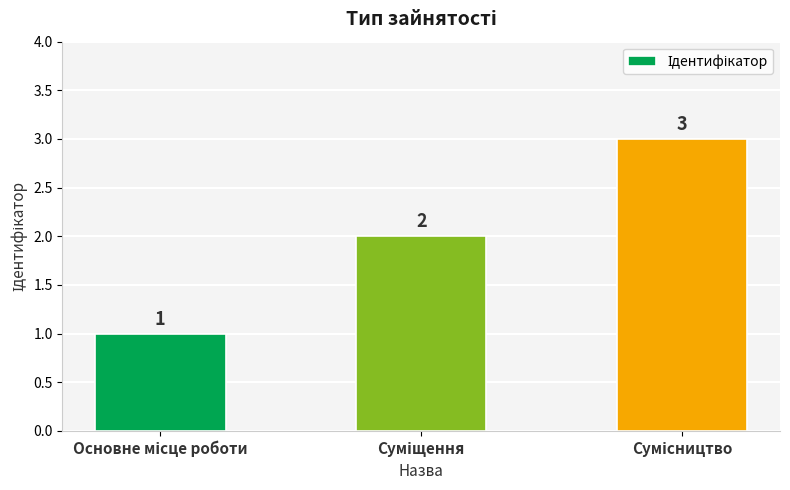

Reading left to right, list all the values displayed in this chart.

1	2	3